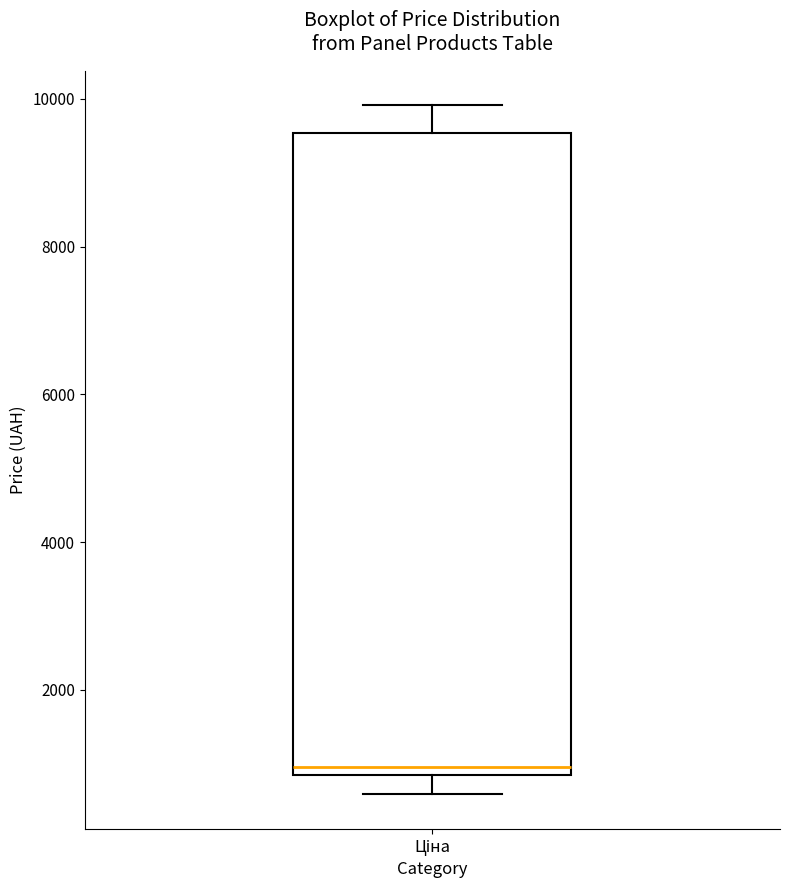

Read this box plot against the y-axis: the position of the median line, the range covered by the box, and the ends of both whiskers. The values are not printed on the chart, so give them approximately, as read against the axis.

median 1000, box 800 to 9600, whiskers 600 to 10000